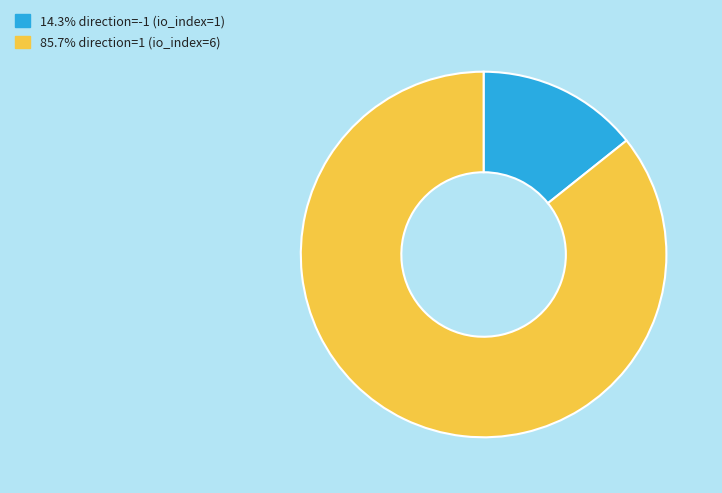

Does any single category account for the majority?

Yes